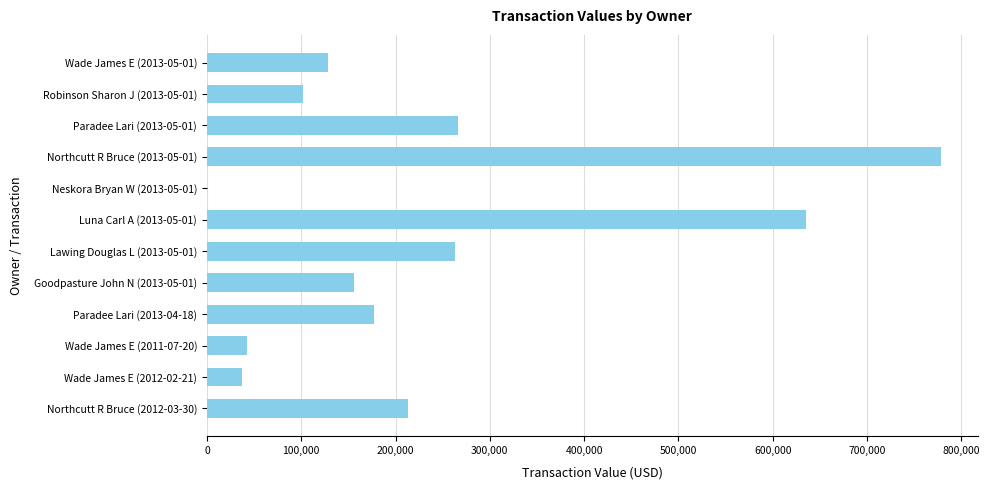

Approximately how many times larger is the value at Robinson Sharon J (2013-05-01) compared to Wade James E (2012-02-21)?

2.8